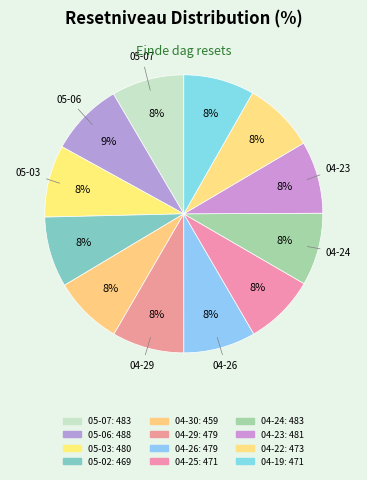

Rank the categories by value from lowest to highest.

2024-04-30, 2024-05-02, 2024-04-25, 2024-04-19, 2024-04-22, 2024-04-29, 2024-04-26, 2024-05-03, 2024-04-23, 2024-04-24, 2024-05-07, 2024-05-06